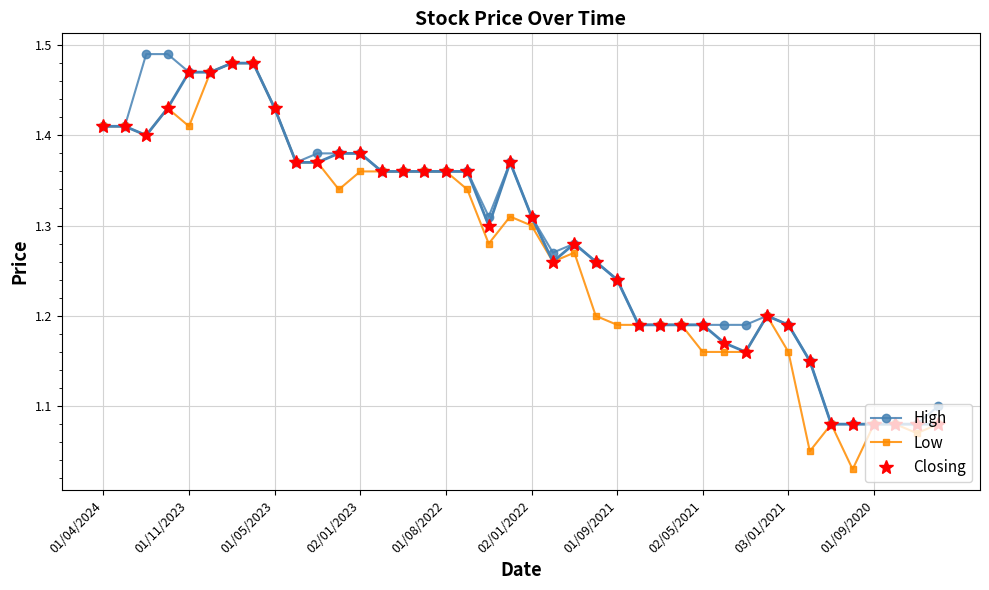

Count the Closing values in the range 1 to 2.

40